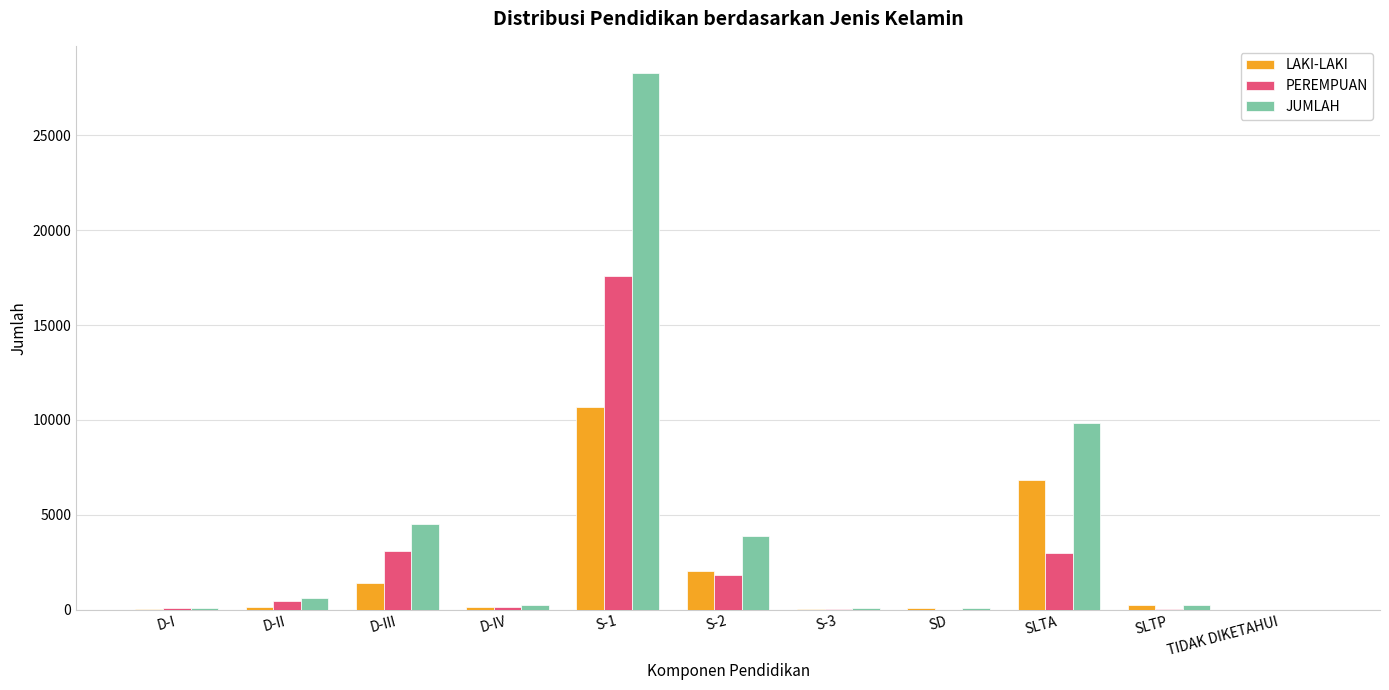

Which series has the widest spread of values?

JUMLAH